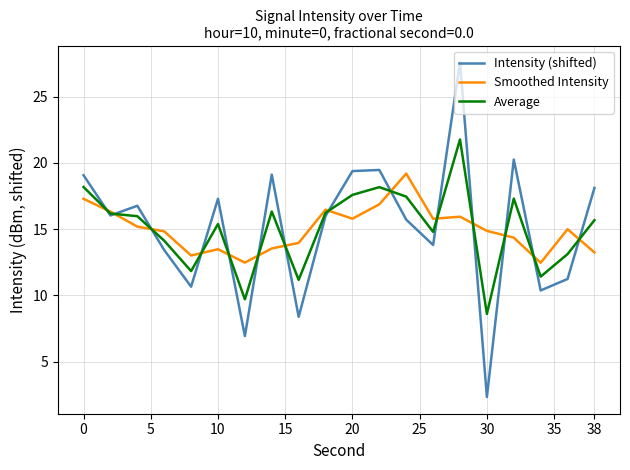

What is the minimum value for Smoothed Intensity?

12.5